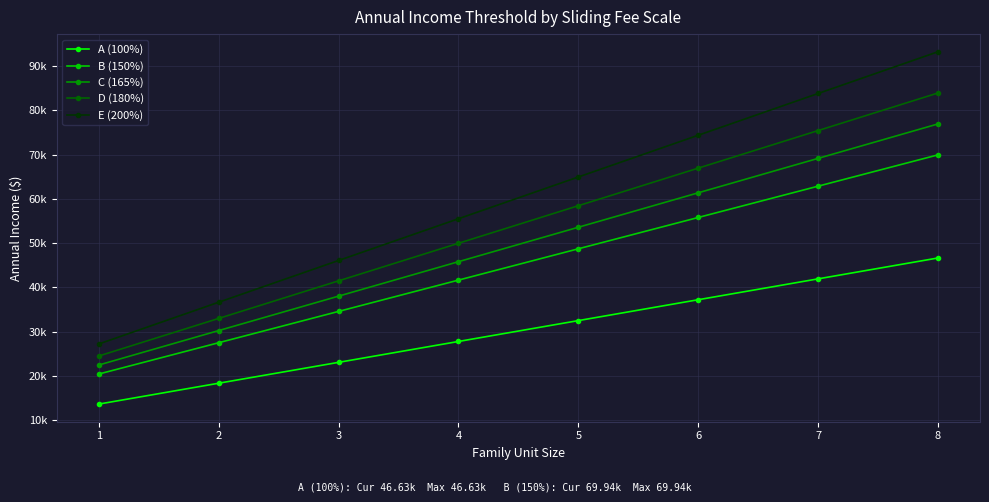

What is the sum of all E (200%) values?

481760.0